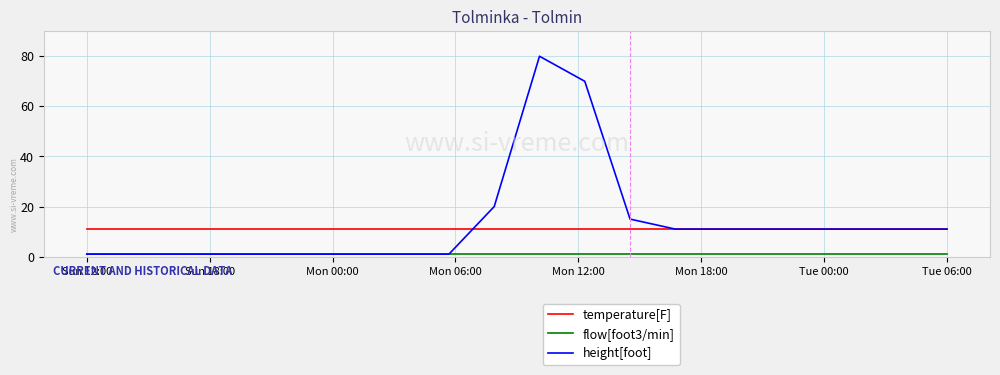

Does the chart have visible grid lines?

Yes